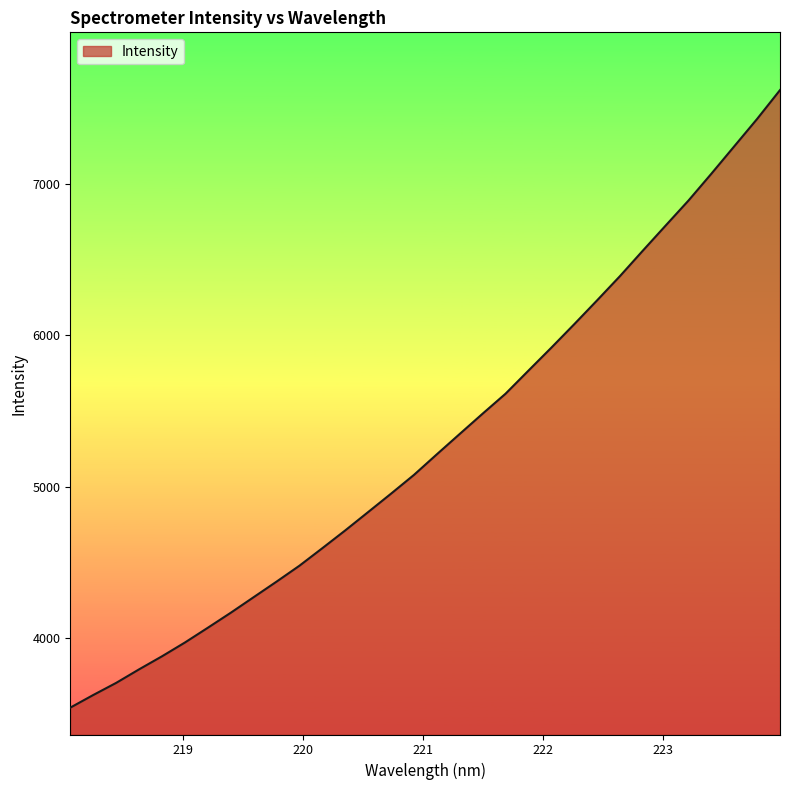

What is the greatest value displayed?

7617.2